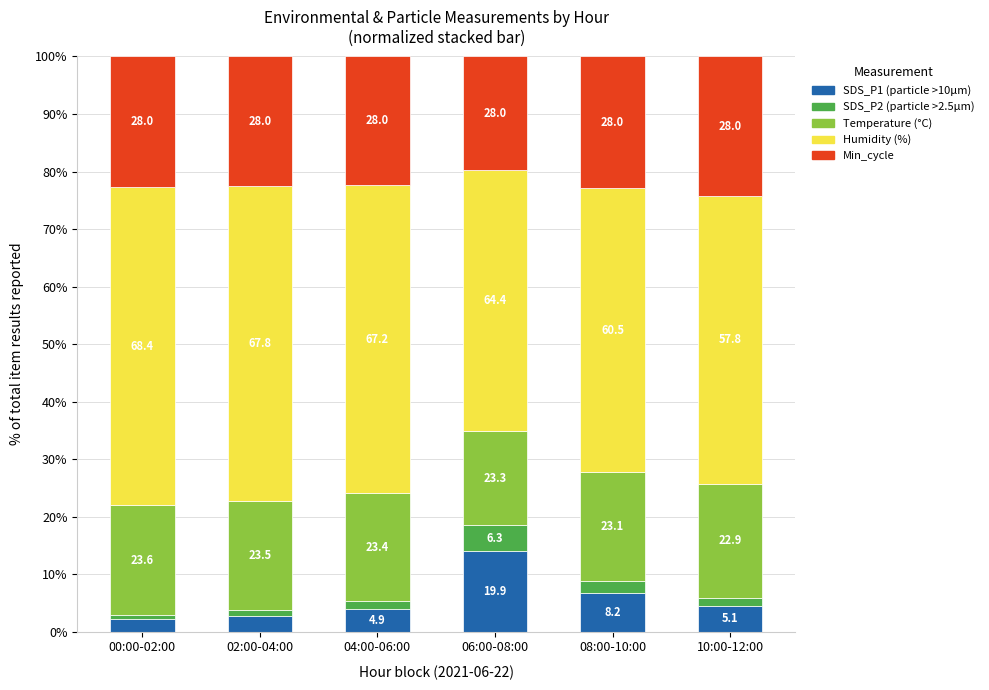

Are the bars grouped side by side (vs. stacked)?

No